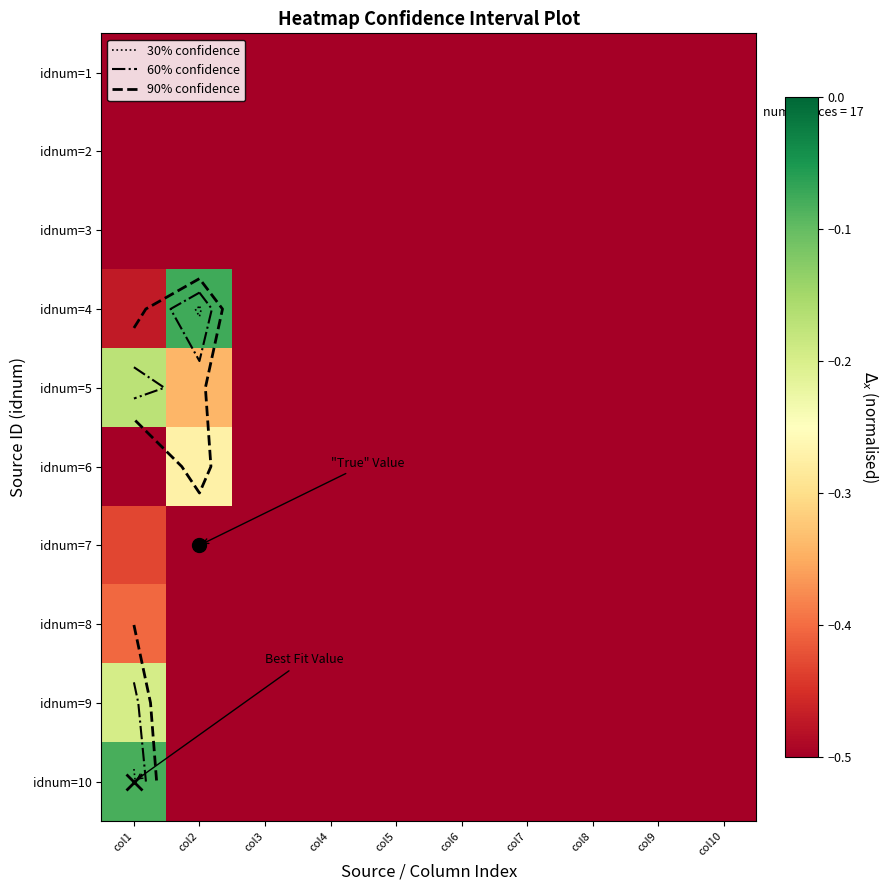

Which label corresponds to the smallest value in the chart?

col3